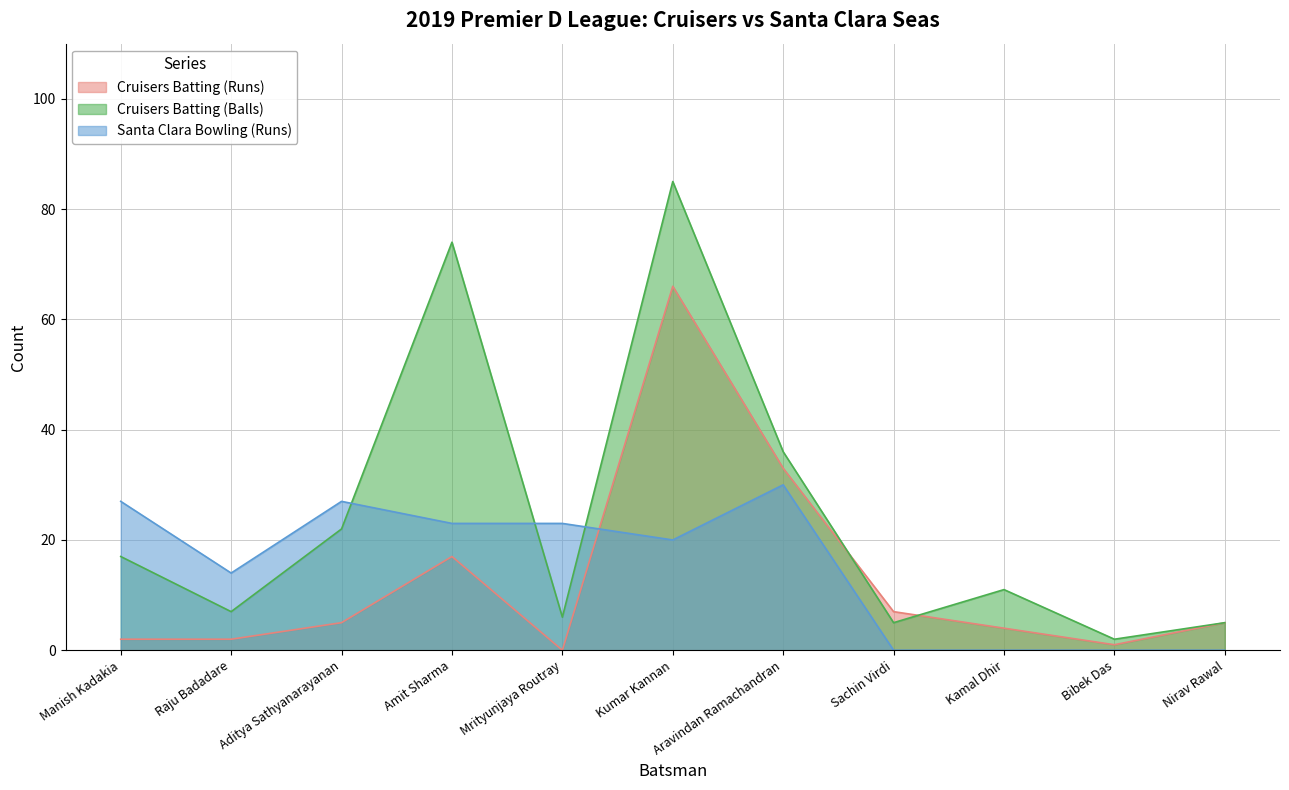

True or false: Cruisers Batting (Runs) has more than 2 interior local peaks.

False